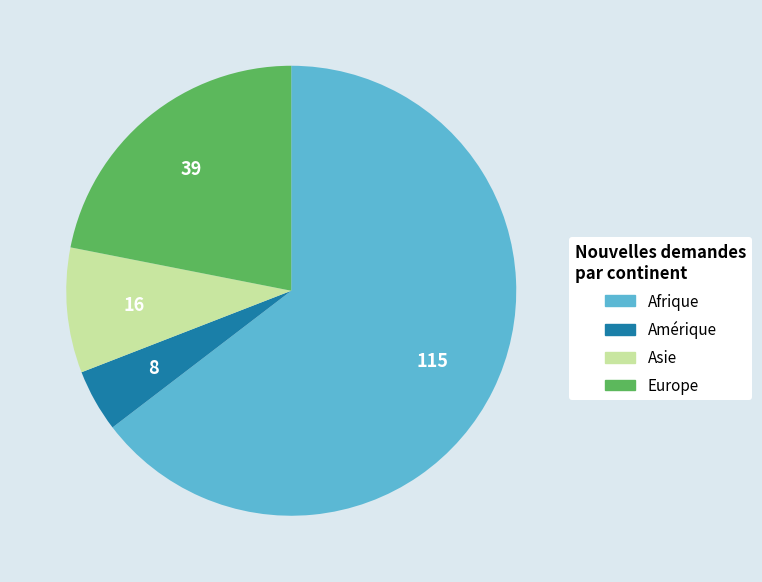

Rank the categories by value from lowest to highest.

Amérique, Asie, Europe, Afrique